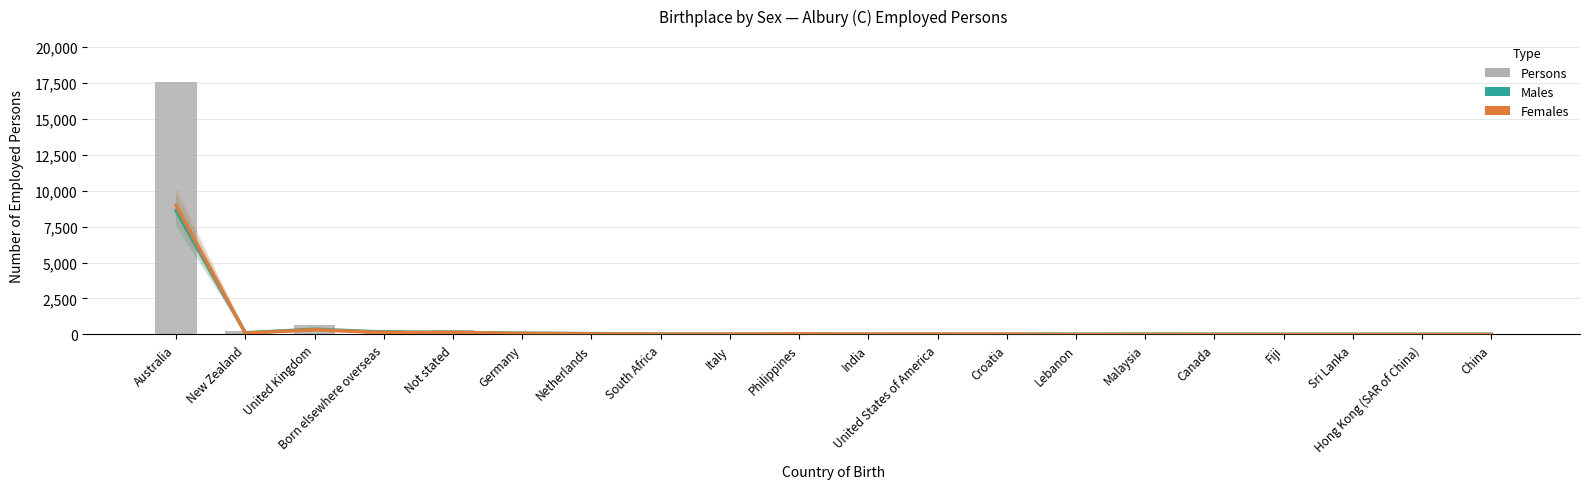

Between Born elsewhere overseas and Sri Lanka, which is larger?

Born elsewhere overseas